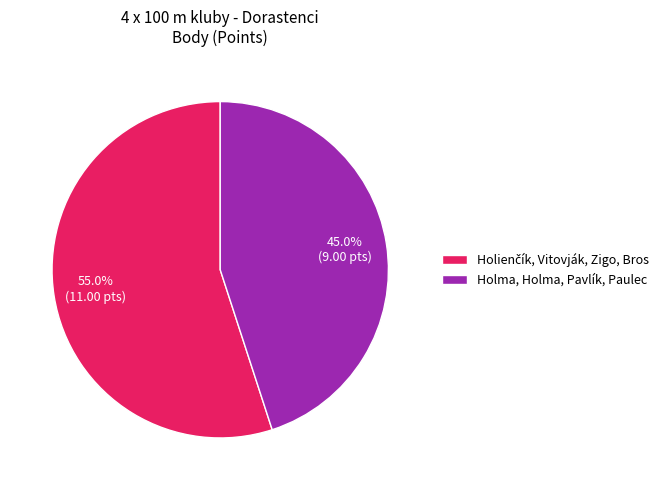

Does Holma, Holma, Pavlík, Paulec represent more than half of the total?

No